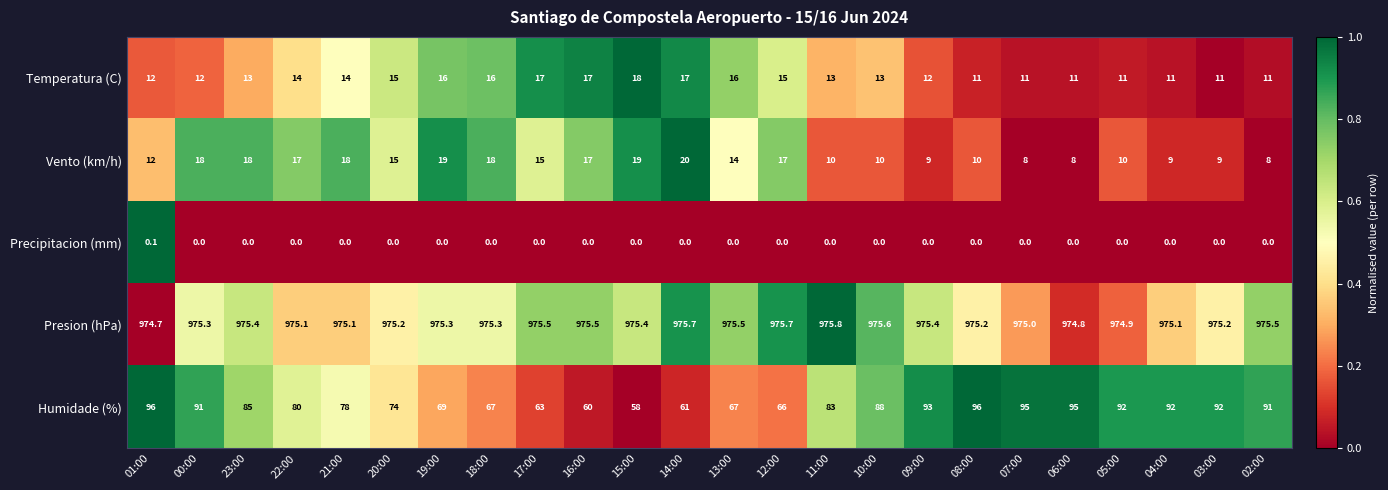

What is the sum of the Vento (km/h) values at 03:00 and 19:00?

28.0